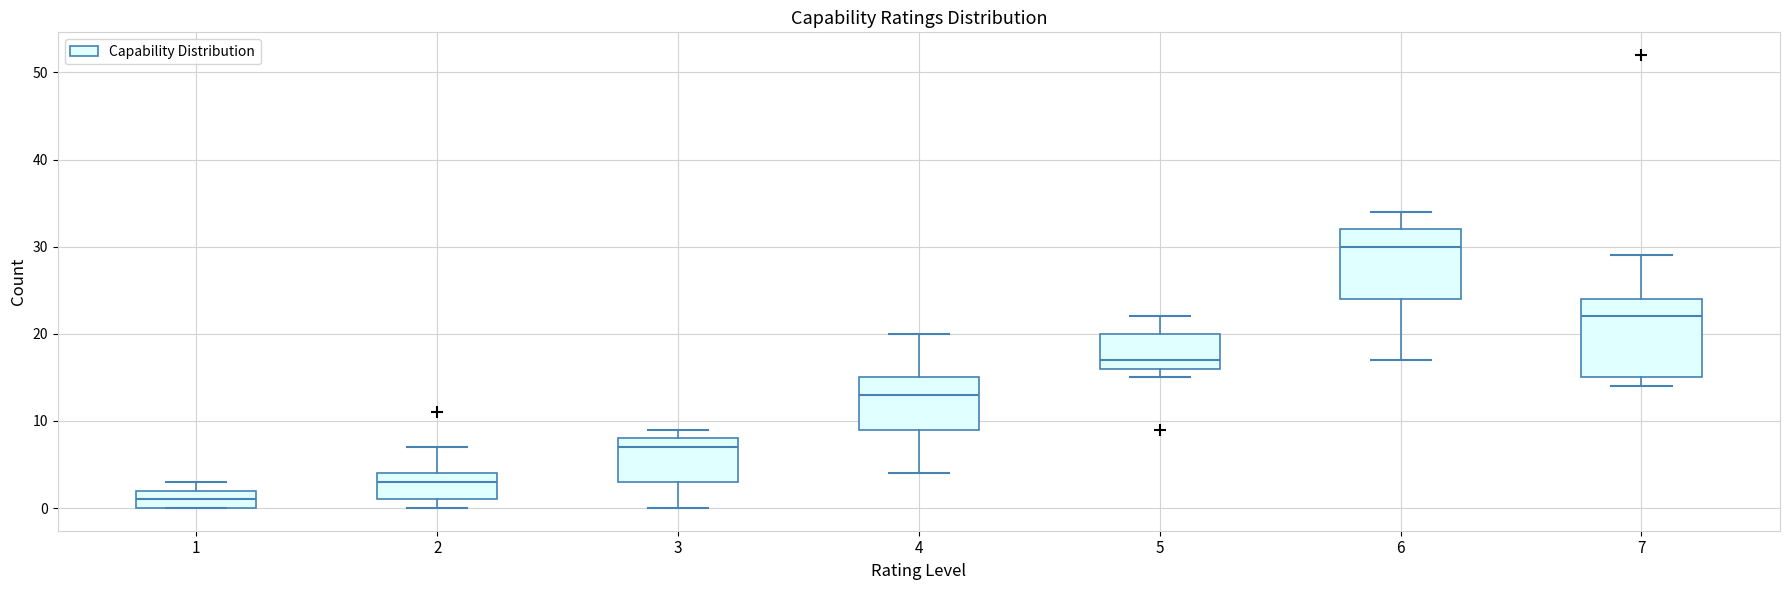

Reading left to right, read every box against the y-axis: the position of its median line, the range the box covers, and the ends of its whiskers. The values are not printed on the chart, so give them approximately, as read against the axis.

1: median 1, box 0 to 2, whiskers 0 to 3
2: median 3, box 1 to 4, whiskers 0 to 7
3: median 7, box 3 to 8, whiskers 0 to 9
4: median 13, box 9 to 15, whiskers 4 to 20
5: median 17, box 16 to 20, whiskers 15 to 22
6: median 30, box 24 to 32, whiskers 17 to 34
7: median 22, box 15 to 24, whiskers 14 to 29